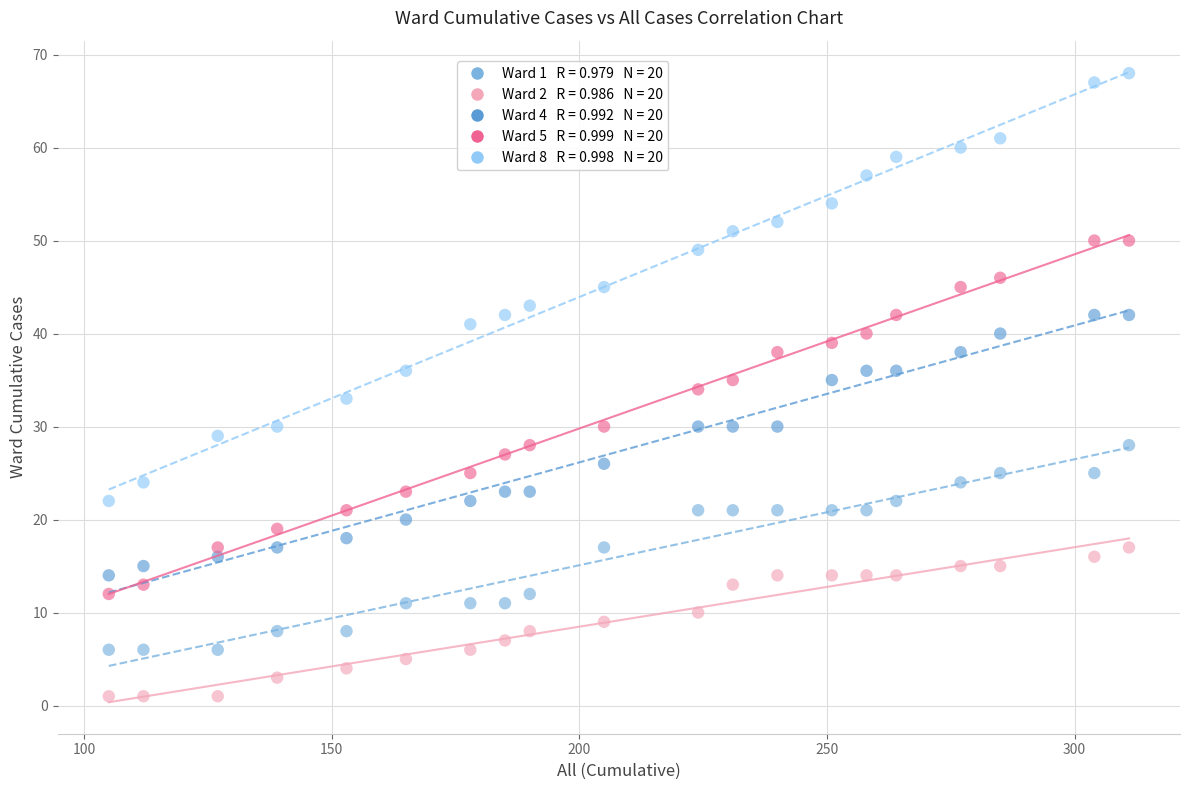

Across all data points, what is the range of X values (max minus min)?

206